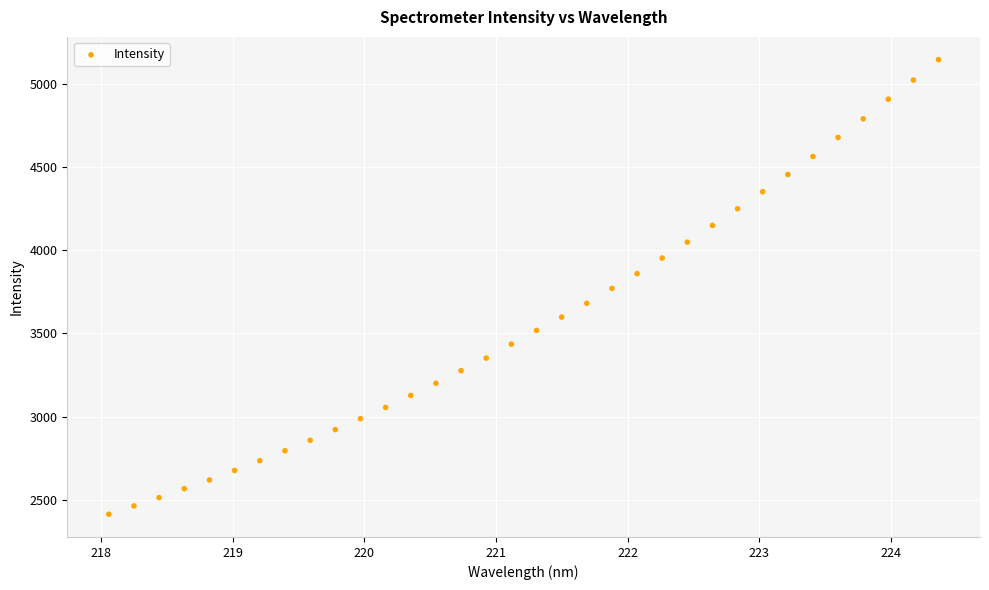

What is the range of X values (max minus min)?

6.3